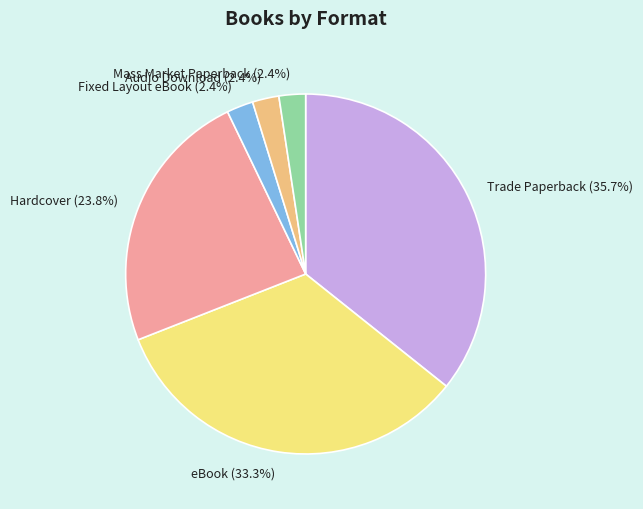

Between Audio Download (2.4%) and Hardcover (23.8%), which is larger?

Hardcover (23.8%)